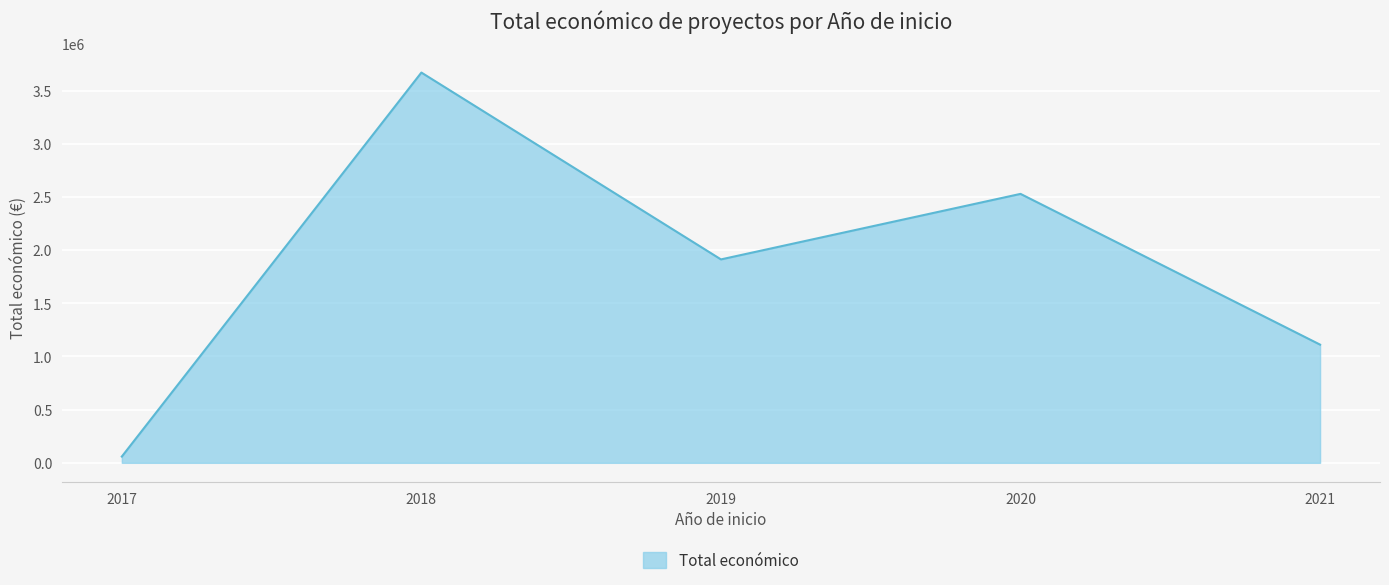

Read the value at 2020, to the nearest 50.

2528850